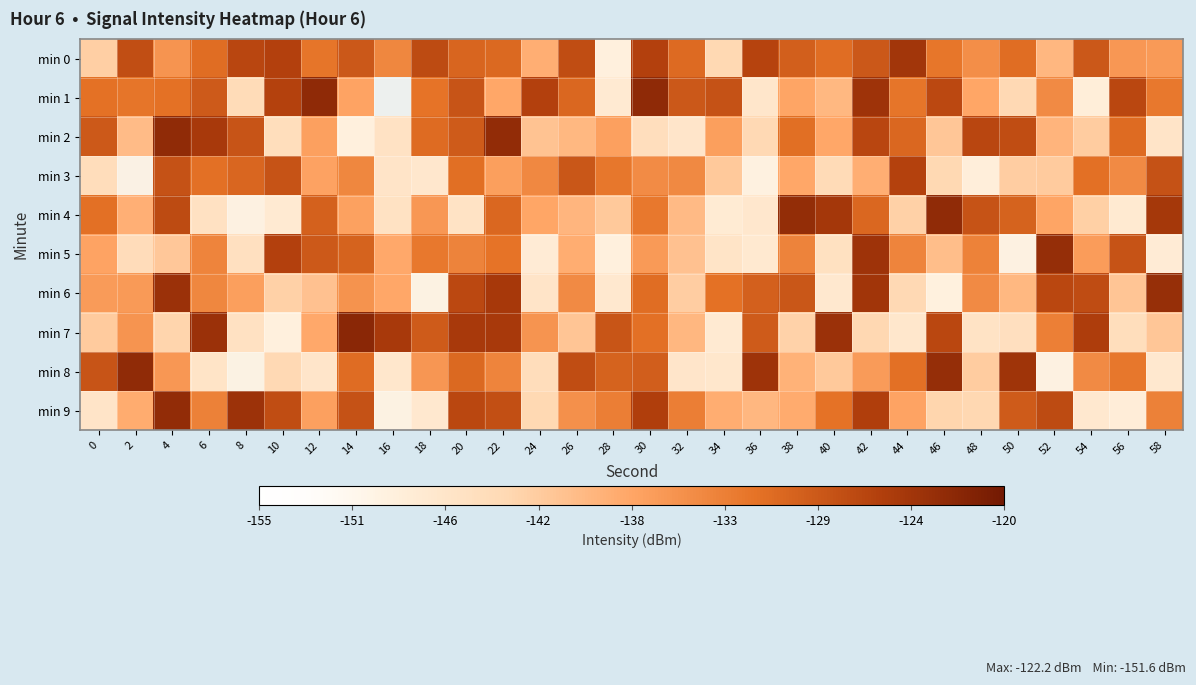

At 28, list the series in order from smallest to largest.

min 5, min 0, min 1, min 6, min 4, min 2, min 9, min 3, min 8, min 7